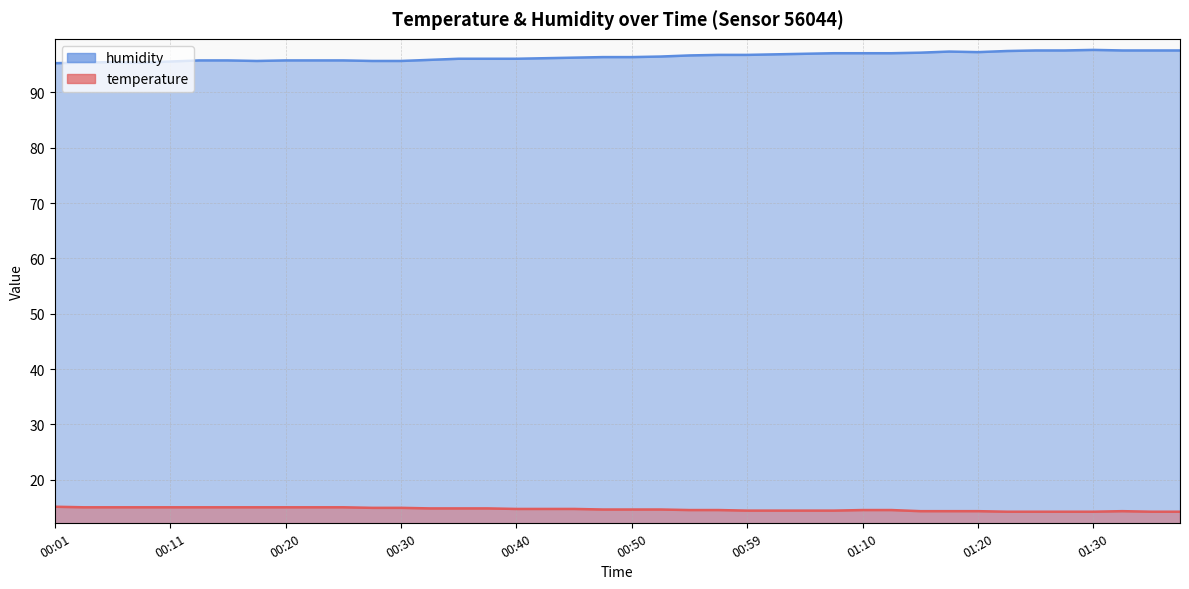

What is the highest value of the humidity series?

97.7